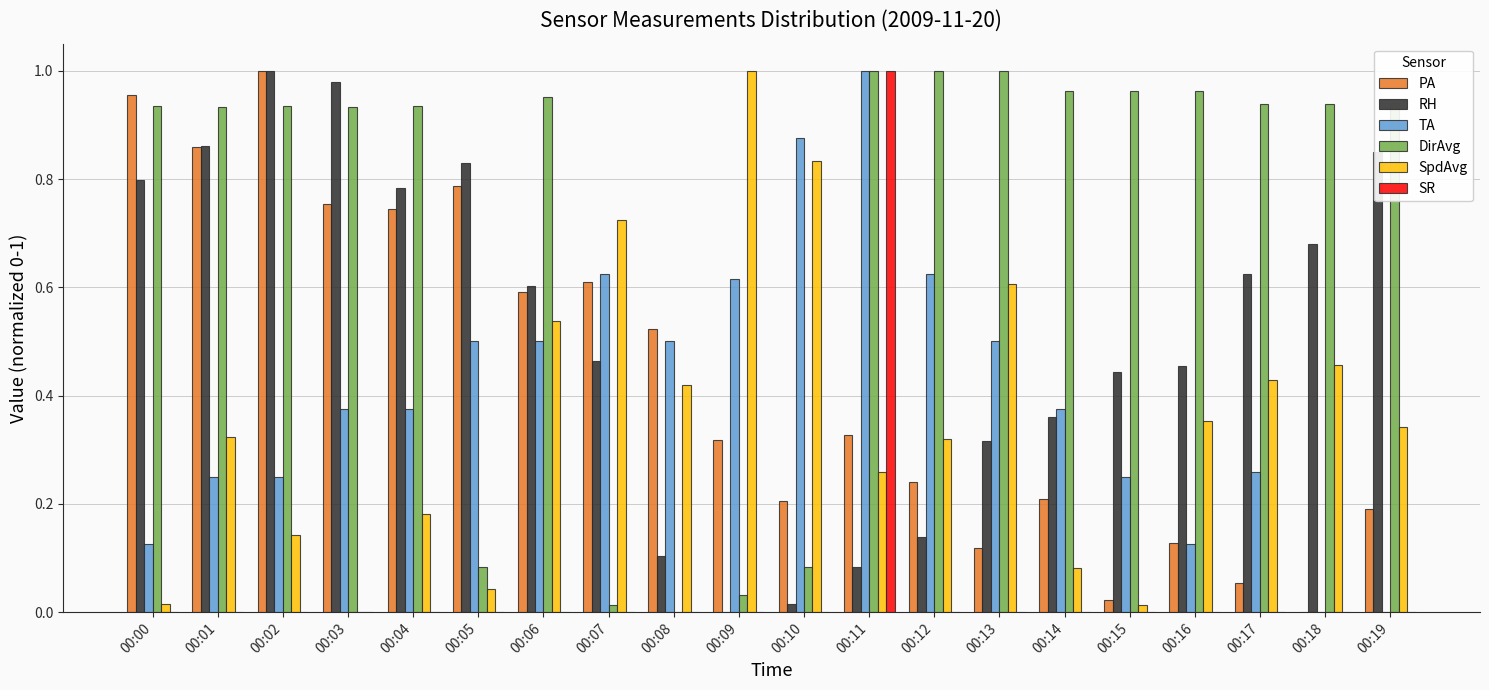

Which series changed the most between 00:02 and 00:09?

RH